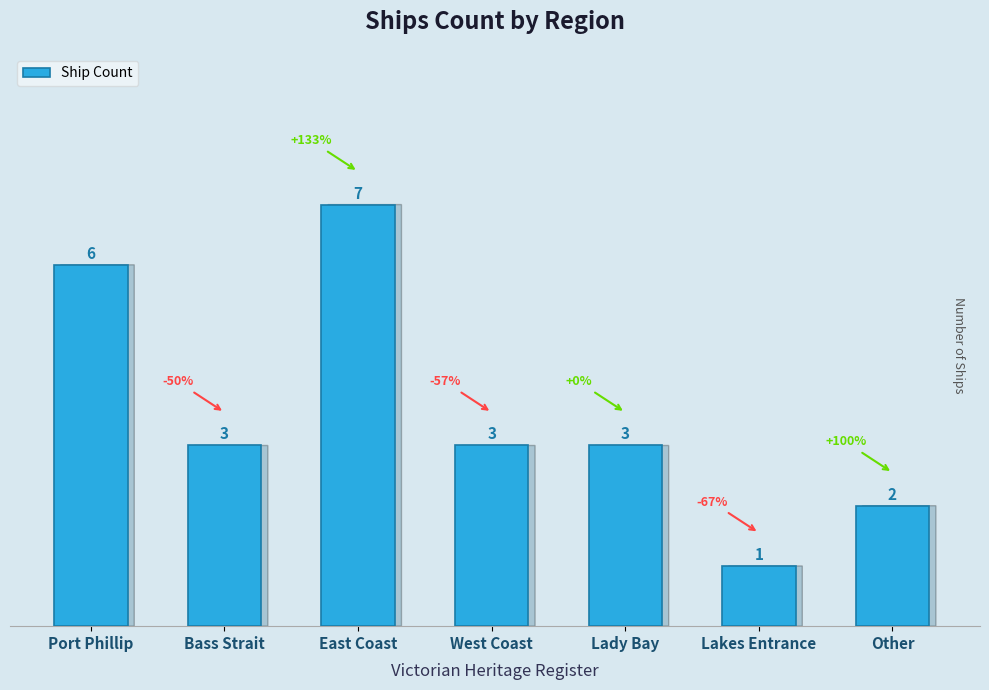

Count the values in the range 2 to 6.

5